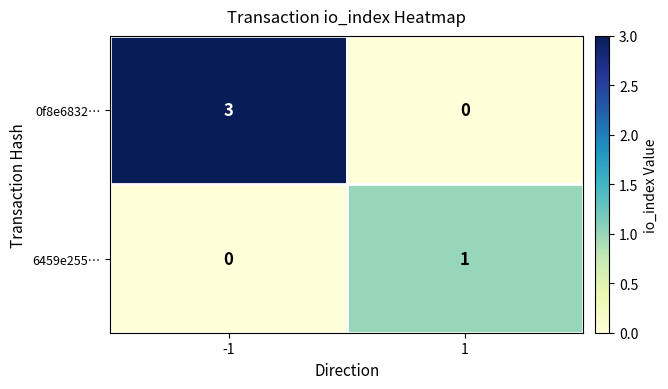

Is it true that 6459e255… equals 1 at 1?

True